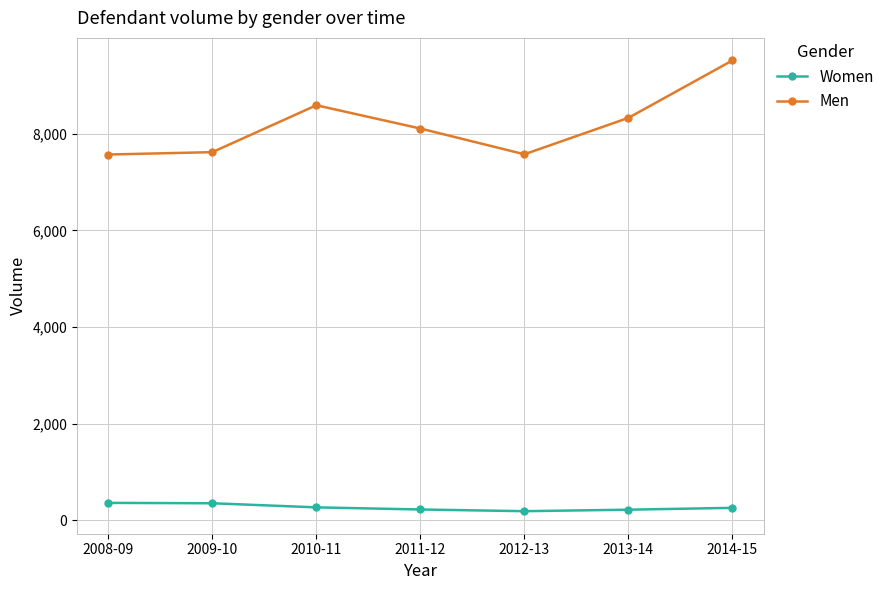

What is the sum of the Men values at 2011-12 and 2009-10?

15729